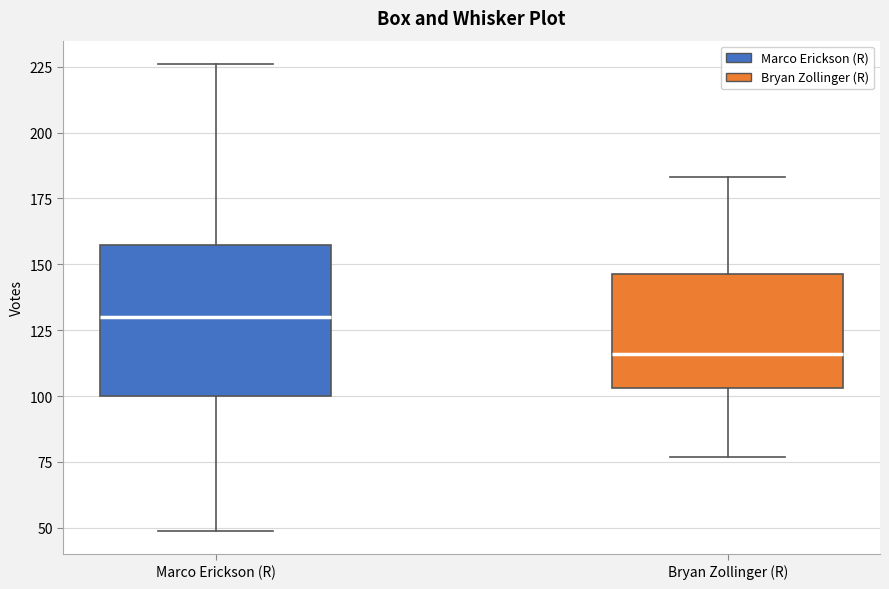

Reading left to right, transcribe this box plot: for each box, give where its median line is, the range the box spans, and where its two whiskers end, as read against the y-axis. The values are not printed on the chart, so give them approximately, as read against the axis.

Marco Erickson (R): median 130, box 100 to 160, whiskers 50 to 225
Bryan Zollinger (R): median 115, box 105 to 145, whiskers 75 to 185